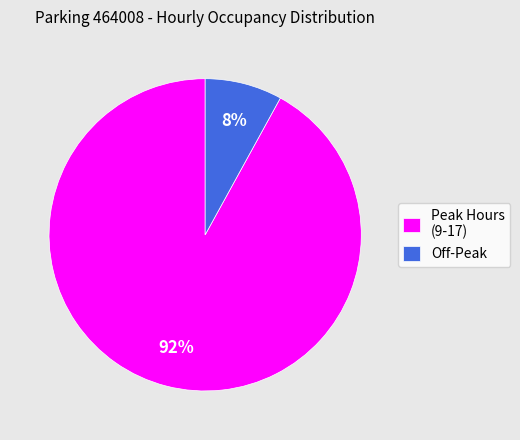

What is the largest slice in the pie chart?

Peak Hours (9-17)